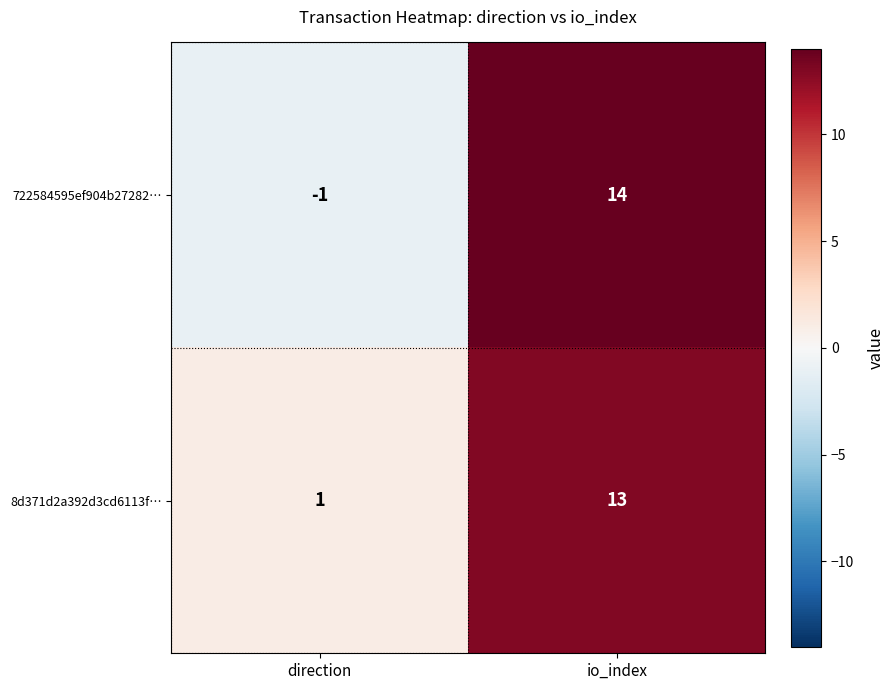

Which series has the largest range (max minus min)?

722584595ef904b27282…